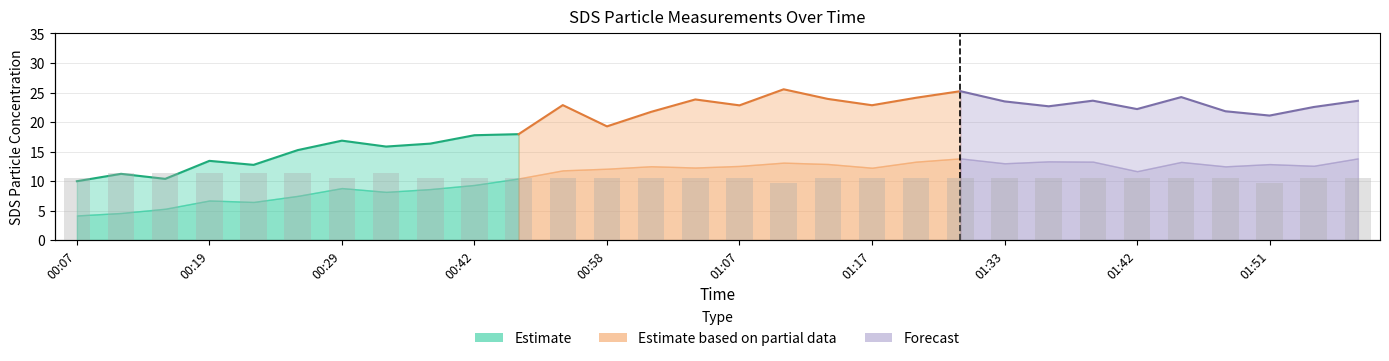

Between 00:42 and 00:58, which is larger?

00:42